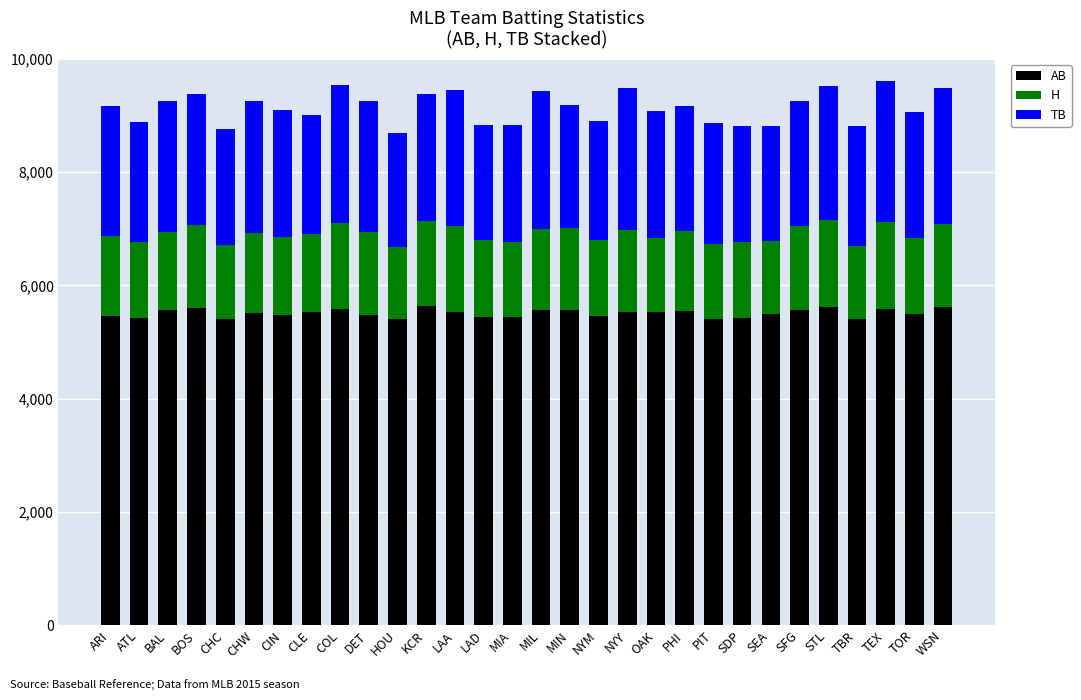

True or false: AB has a value of 9866 at STL.

False